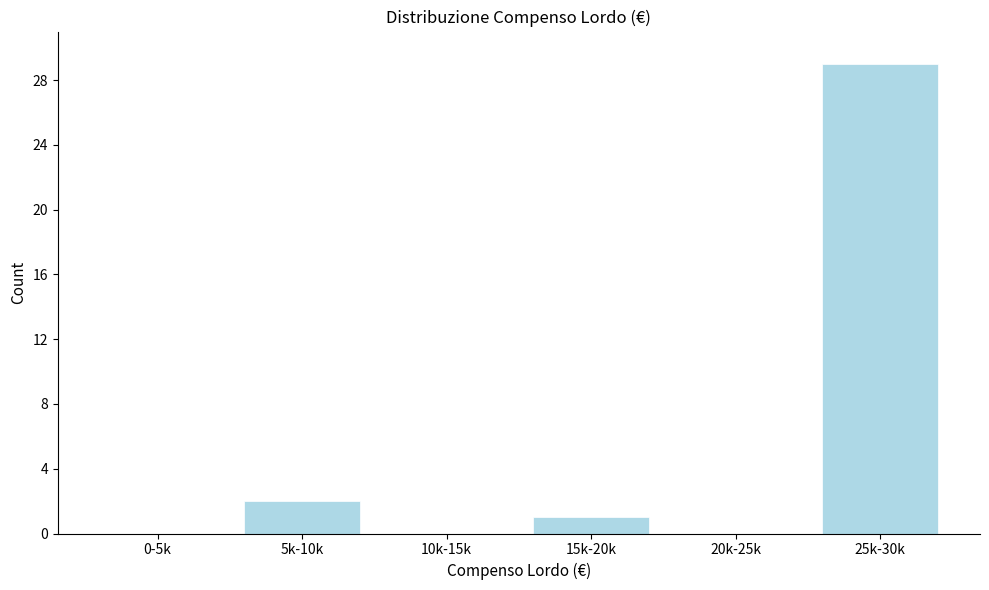

Reading left to right, list all the values displayed in this chart.

0-5k=0	5k-10k=2	10k-15k=0	15k-20k=1	20k-25k=0	25k-30k=29